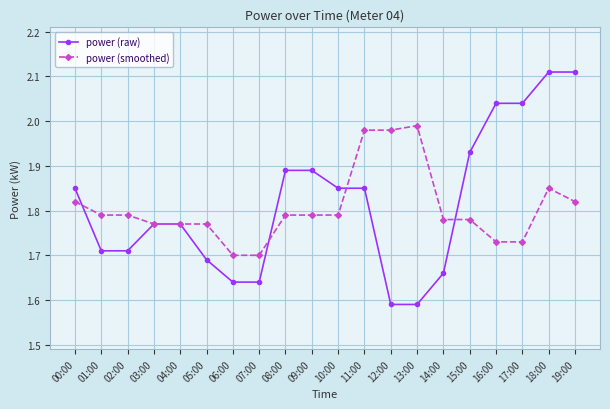

Which series has the largest range (max minus min)?

power (raw)